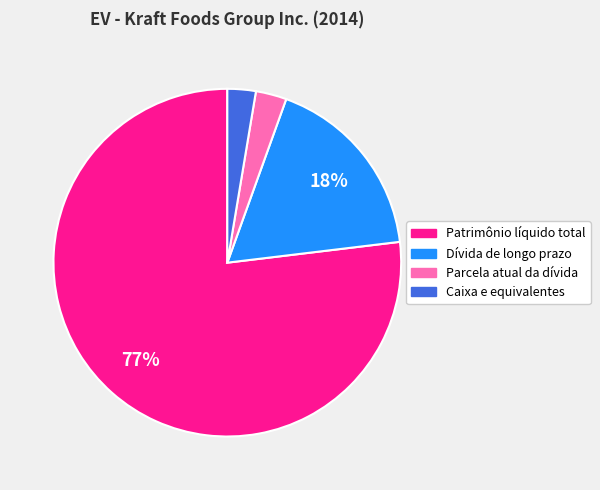

What percentage is the Caixa e equivalentes slice, to the nearest percent?

3%